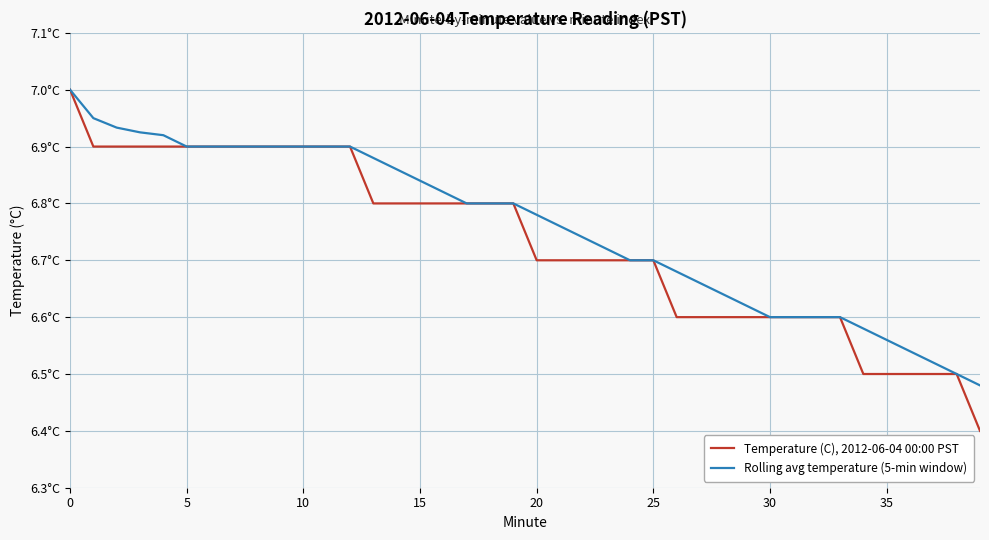

Does the chart display data point markers on the line(s)?

No